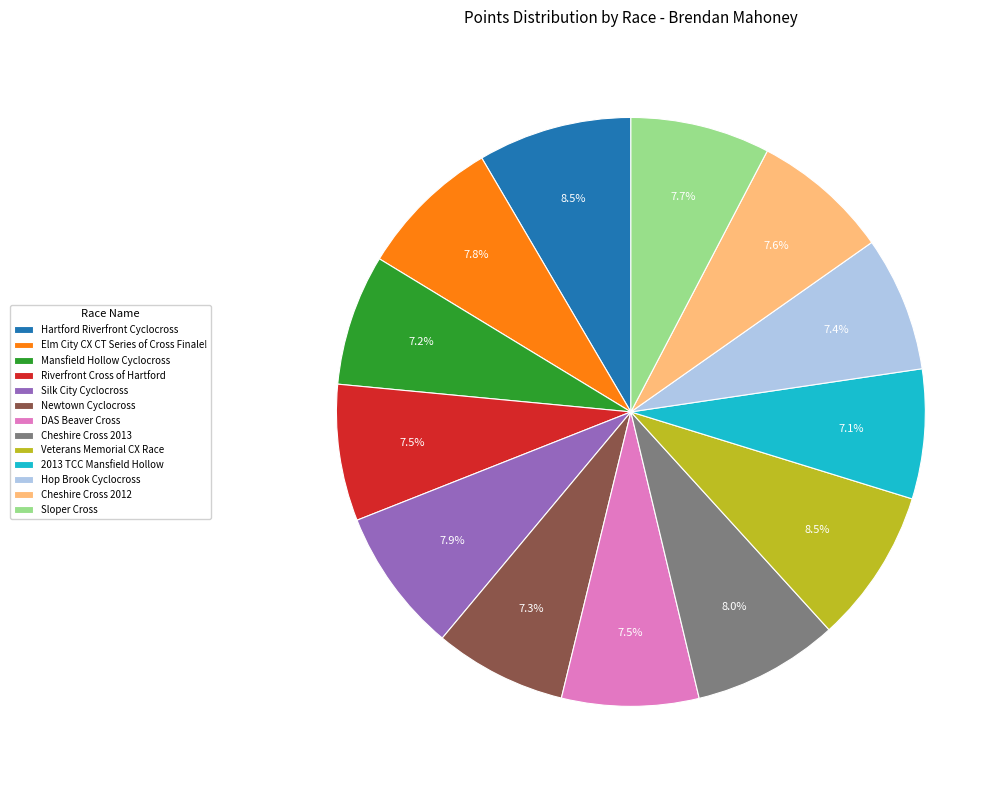

Is it true that Hop Brook Cyclocross is 1% of the pie?

False